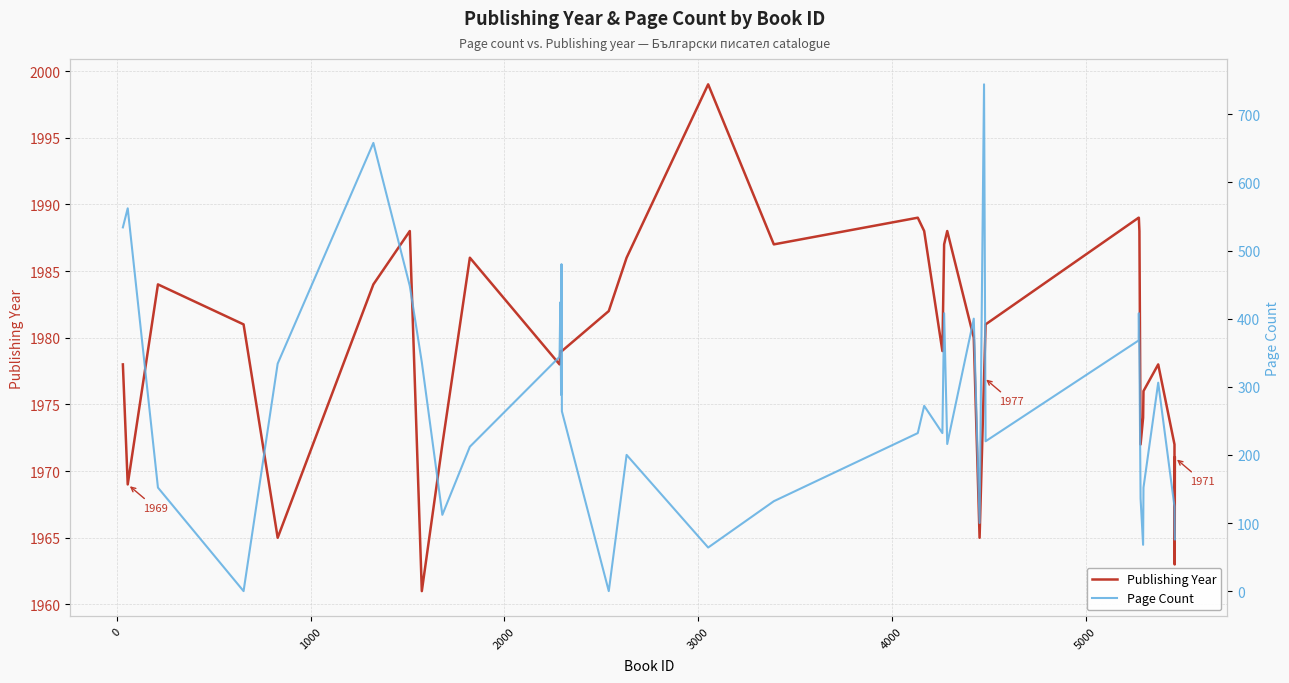

Reading left to right, what are all the values shown in this chart?

Publishing Year: 1978	1969	1984	1981	1965	1984	1988	1961	1972	1986	1978	1979	1979	1979	1979	1979	1982	1986	1999	1987	1989	1988	1979	1987	1988	1980	1965	1977	1981	1989	1989	1988	1972	1974	1976	1978	1972	1963	1971
Page Count: 534	562	152	0	334	658	448	336	112	212	344	424	400	288	480	264	0	200	64	132	232	272	232	408	216	400	100	744	220	368	408	344	136	68	152	306	124	88	76